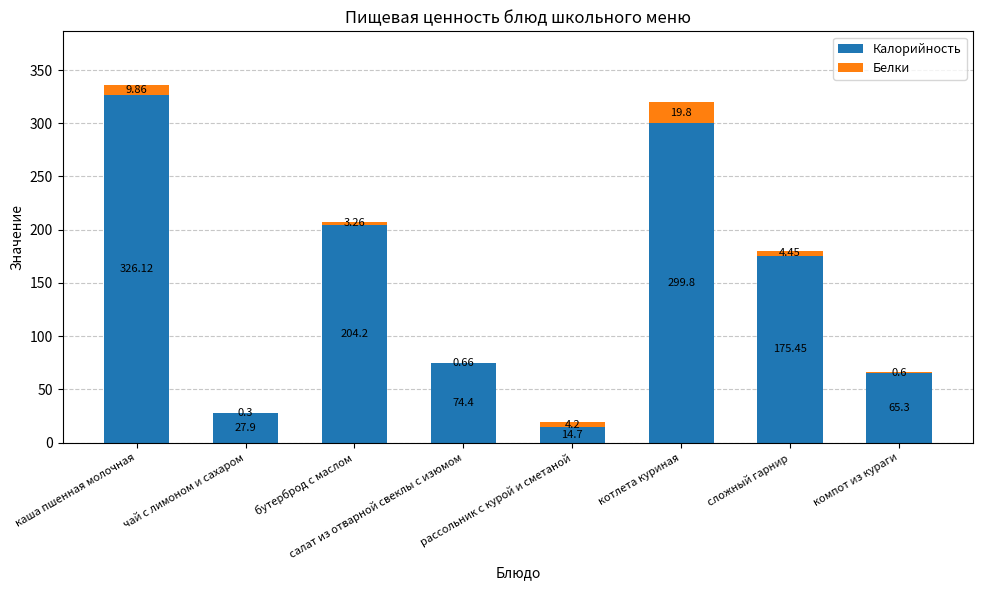

What is the total value across all series at каша пшенная молочная?

336.0